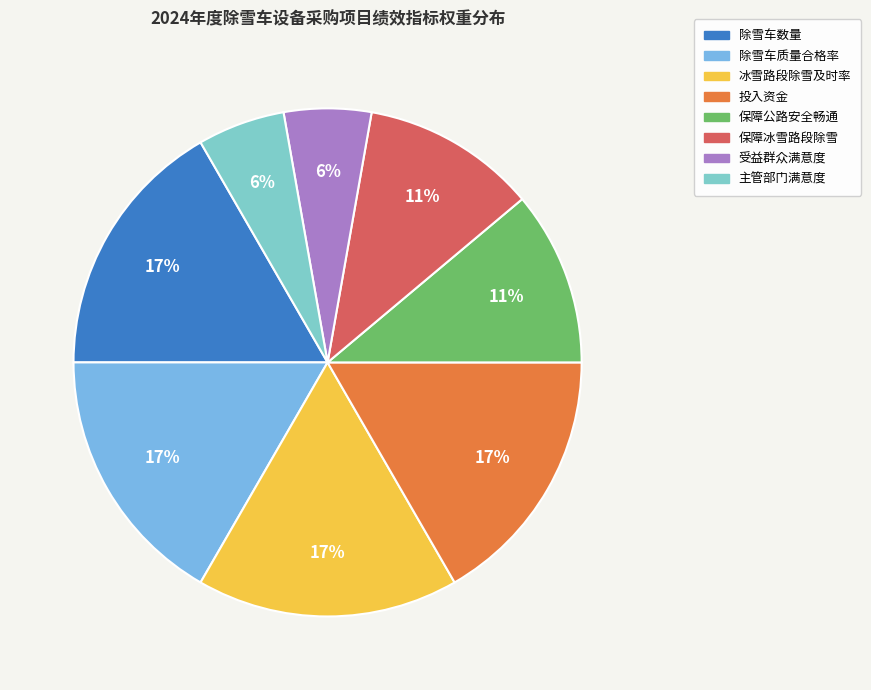

How many slices are in this pie chart?

8